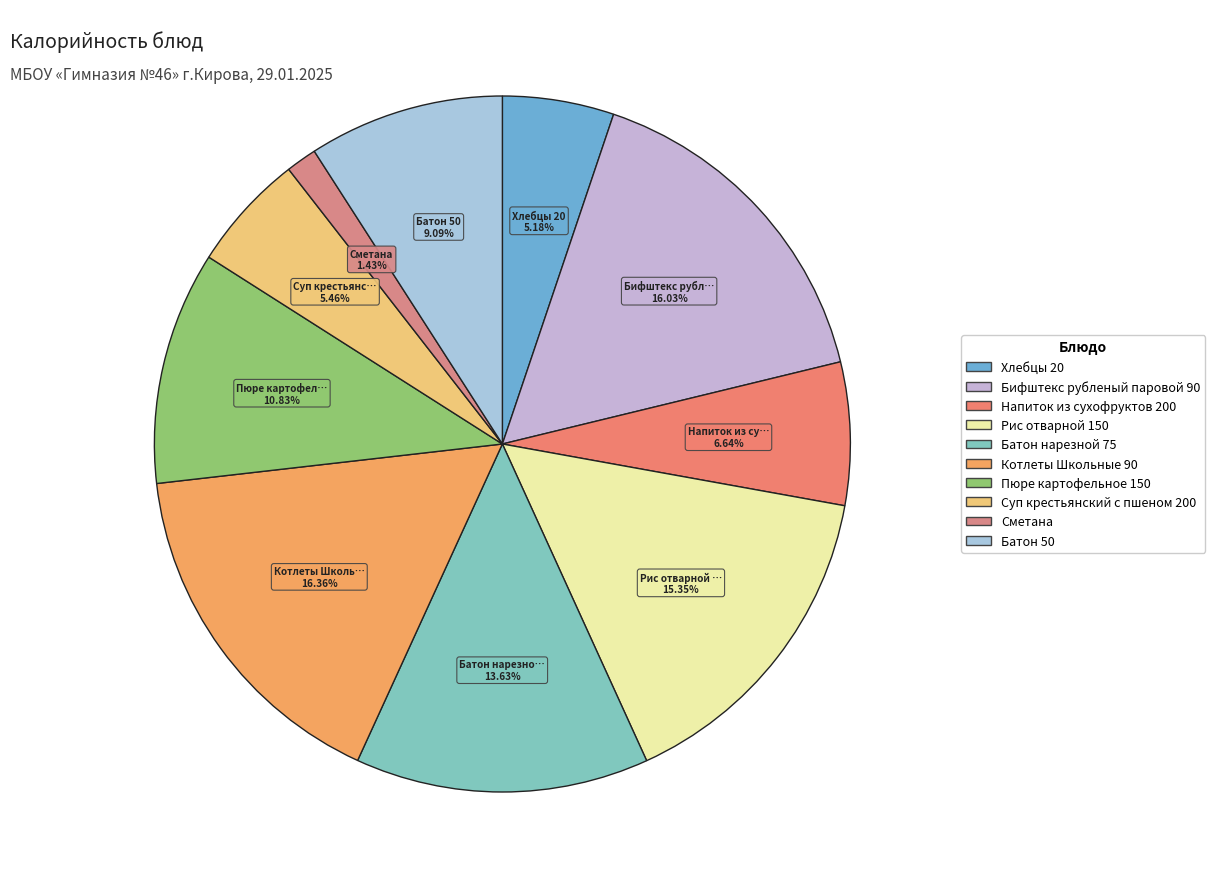

To the nearest percent, what percentage of the pie is Суп крестьянский с пшеном 200?

5%